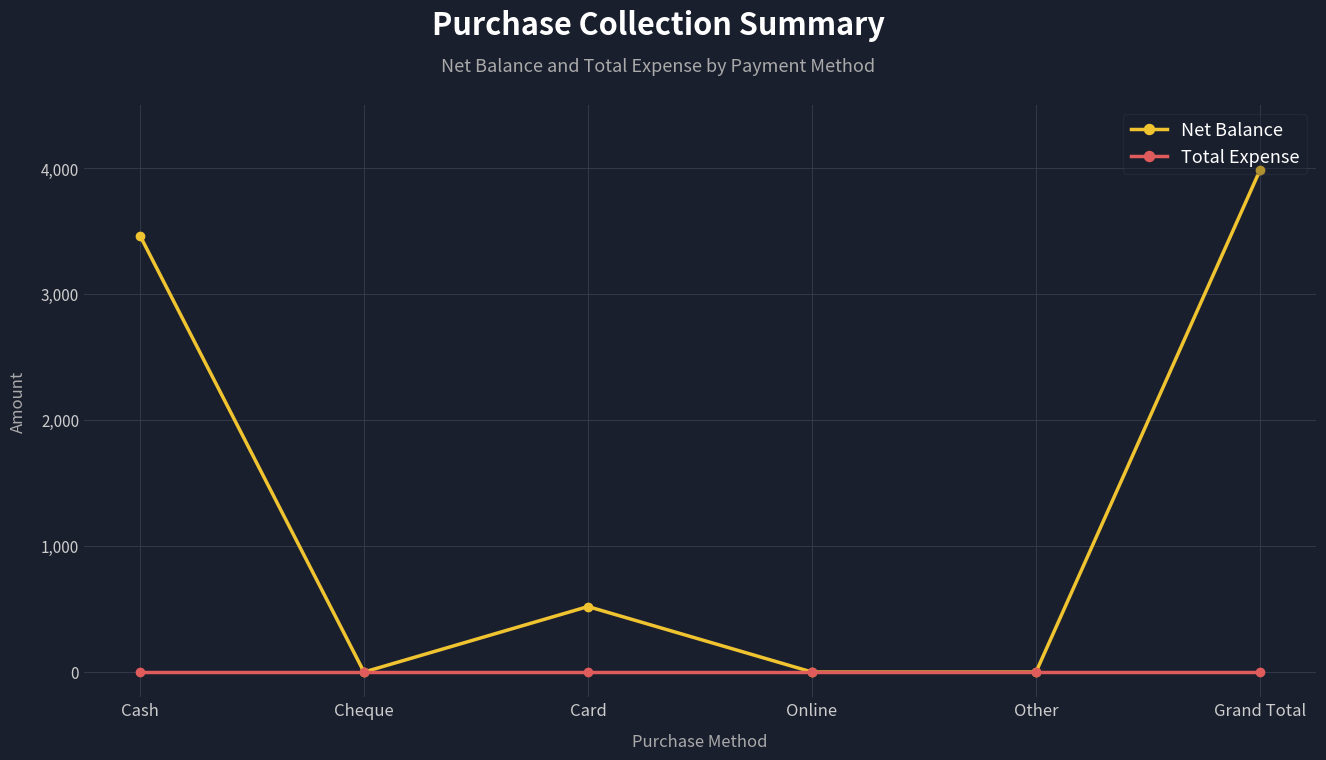

Count the number of data series in this chart.

2